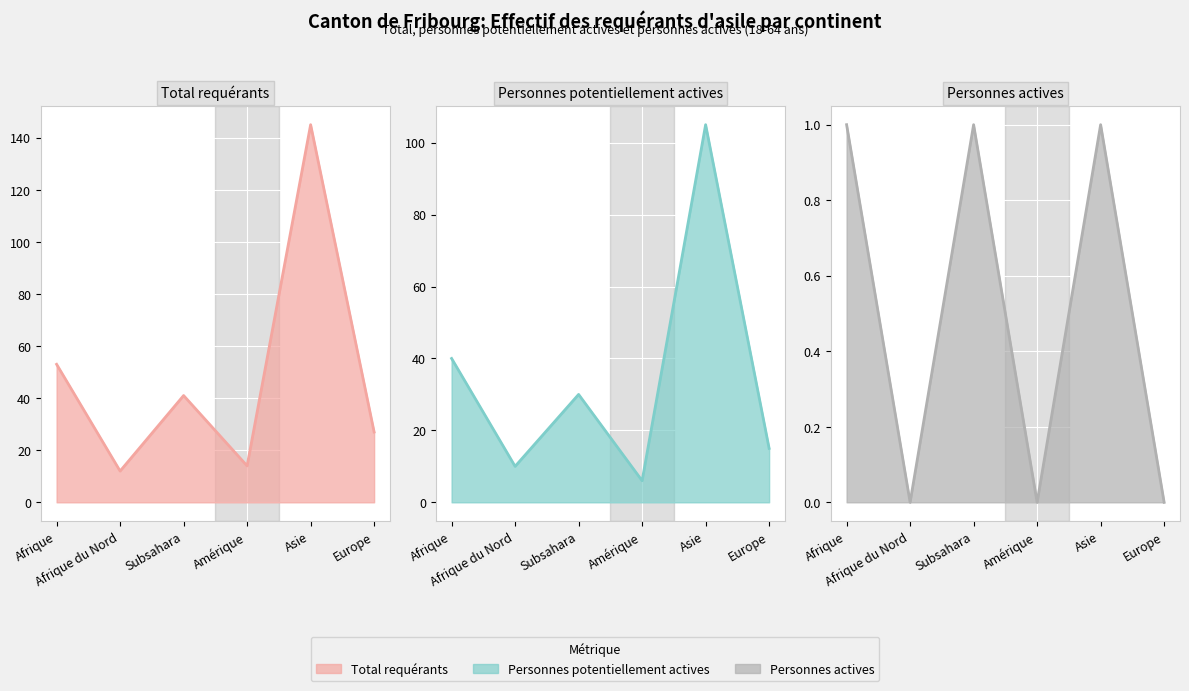

How many categories are shown in the chart?

6